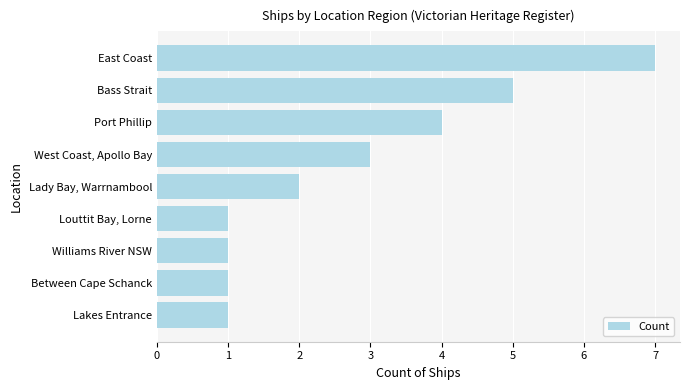

Approximately how many times larger is the value at West Coast, Apollo Bay compared to East Coast?

0.4